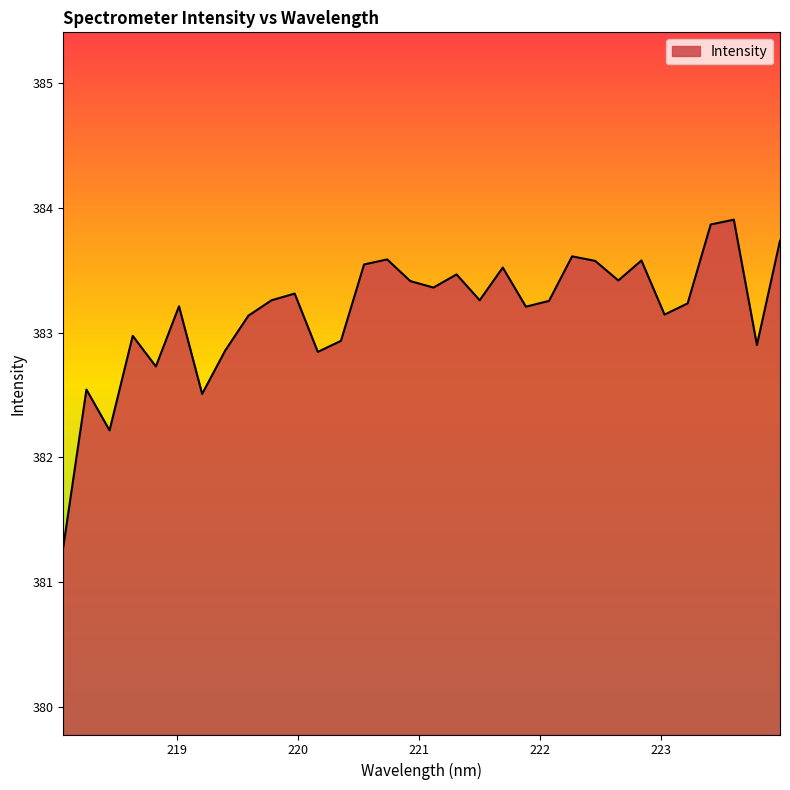

What is the maximum value shown in the chart?

383.9